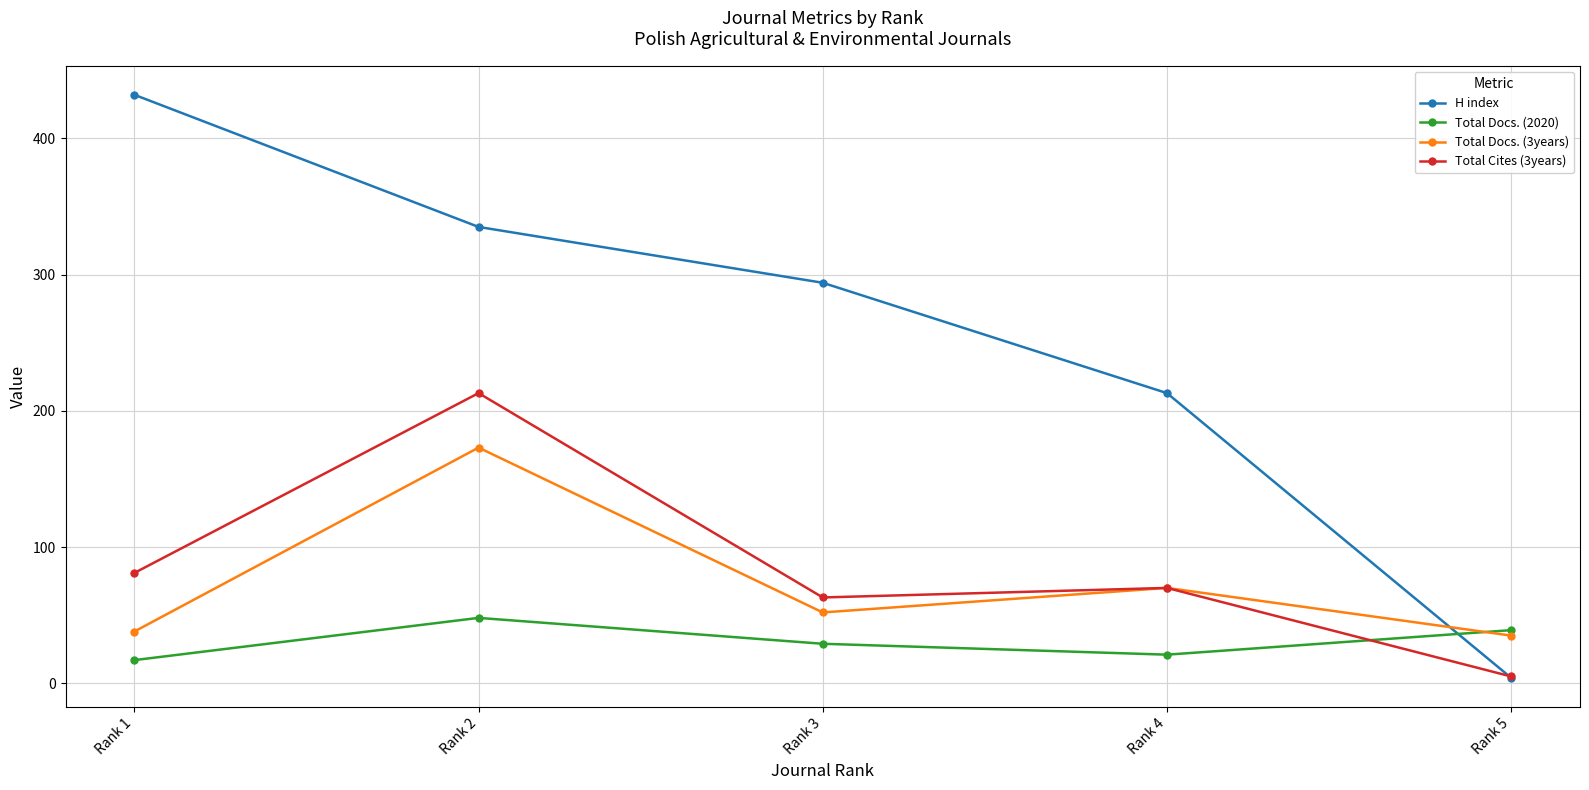

How many lines are shown in the chart?

4